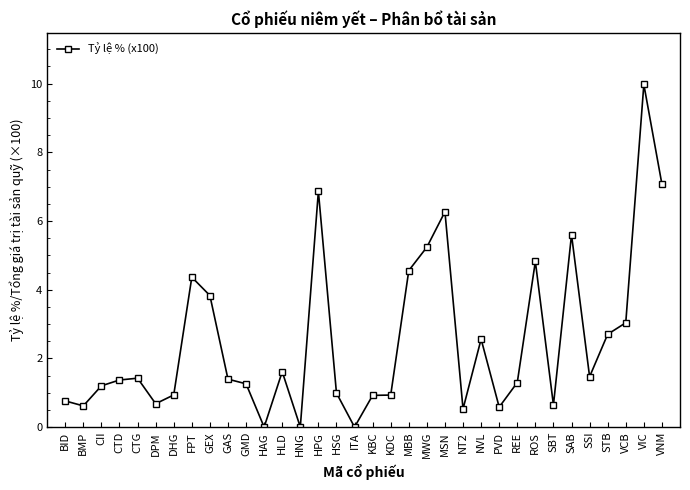

What is the label of the 16th point from the right?

KDC